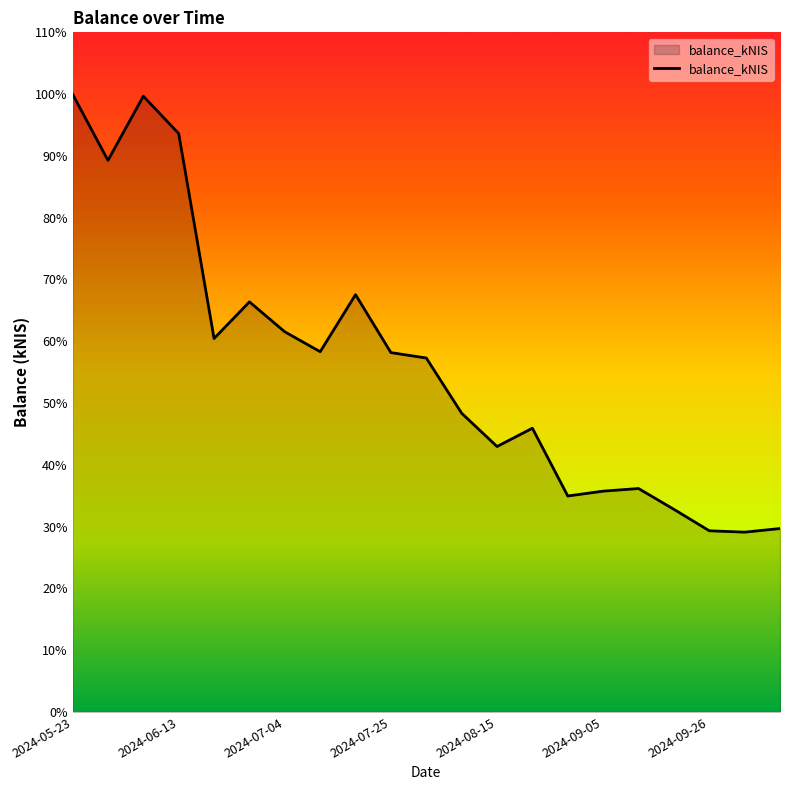

Does the chart display data point markers on the line(s)?

No